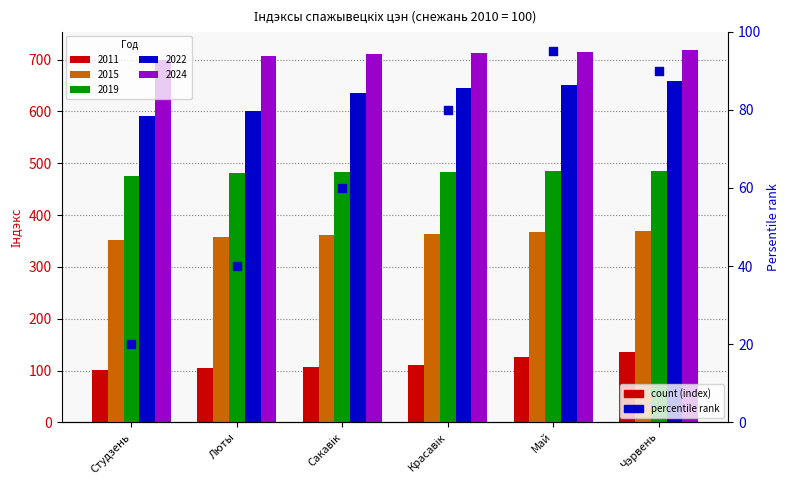

Between Люты and Май, which is larger?

Май